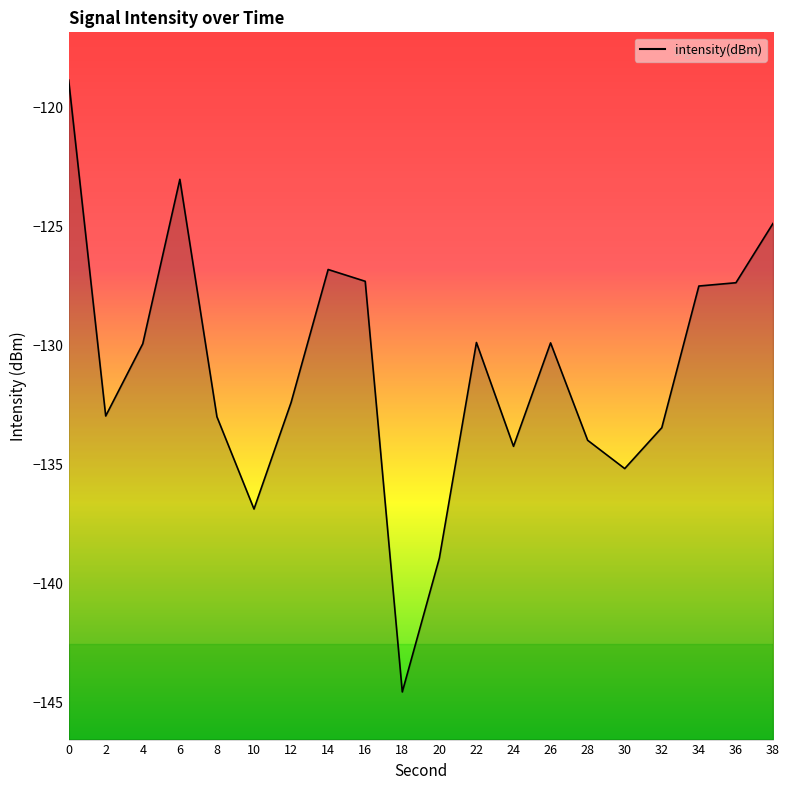

What is the change in value from 16 to 22?

-2.6